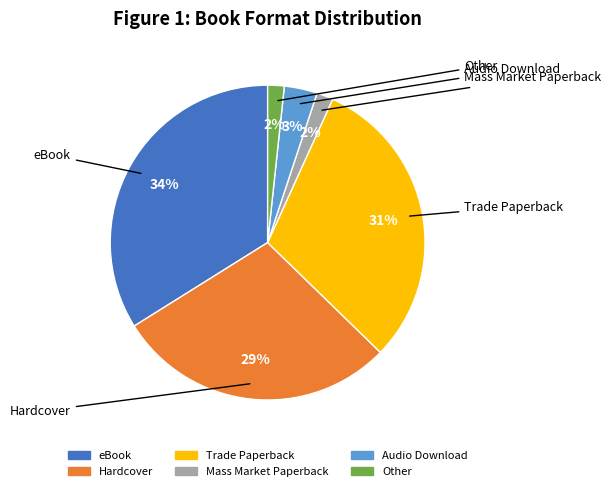

Approximately how many times larger is the value at Mass Market Paperback compared to Hardcover?

0.1